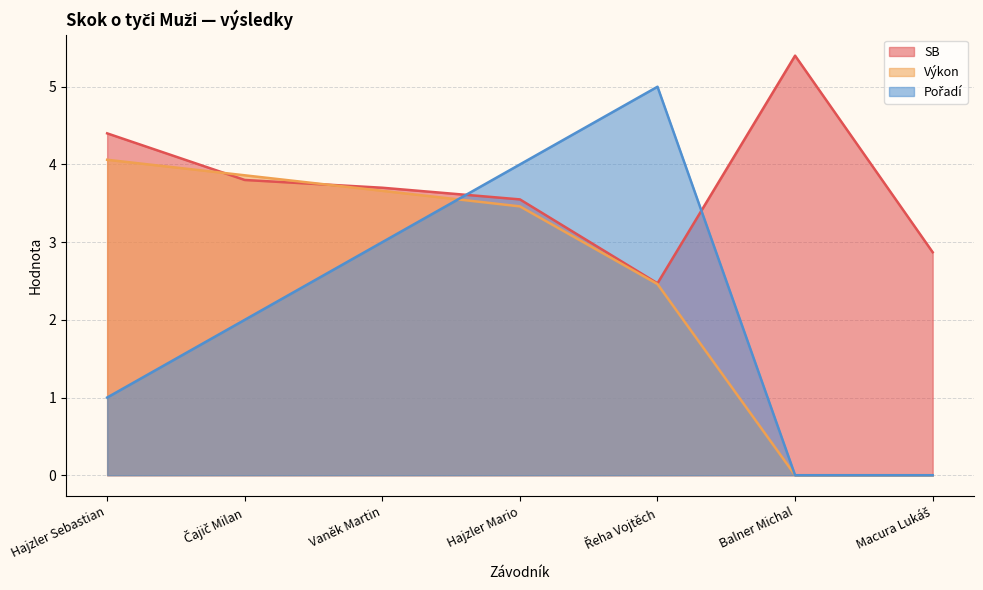

Is it true that SB equals 5.9 at Čajič Milan?

False